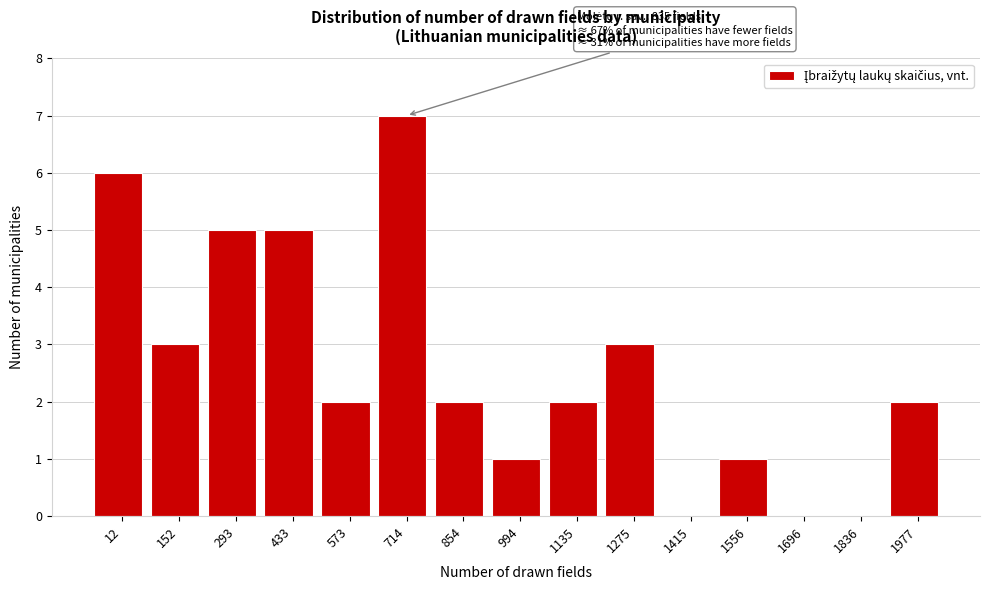

Reading left to right, extract all data points from this chart.

12=6	152=3	293=5	433=5	573=2	714=7	854=2	994=1	1135=2	1275=3	1415=0	1556=1	1696=0	1836=0	1977=2